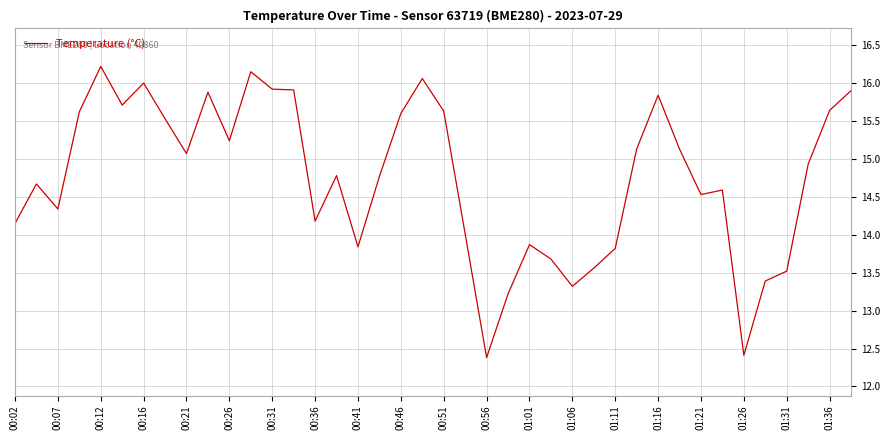

What is the difference between the maximum and minimum values?

3.8